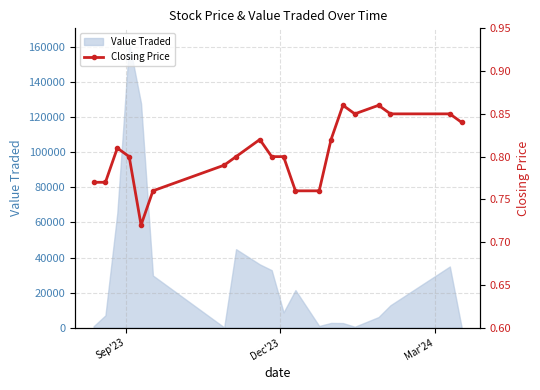

How many values are between 0 and 1?

20